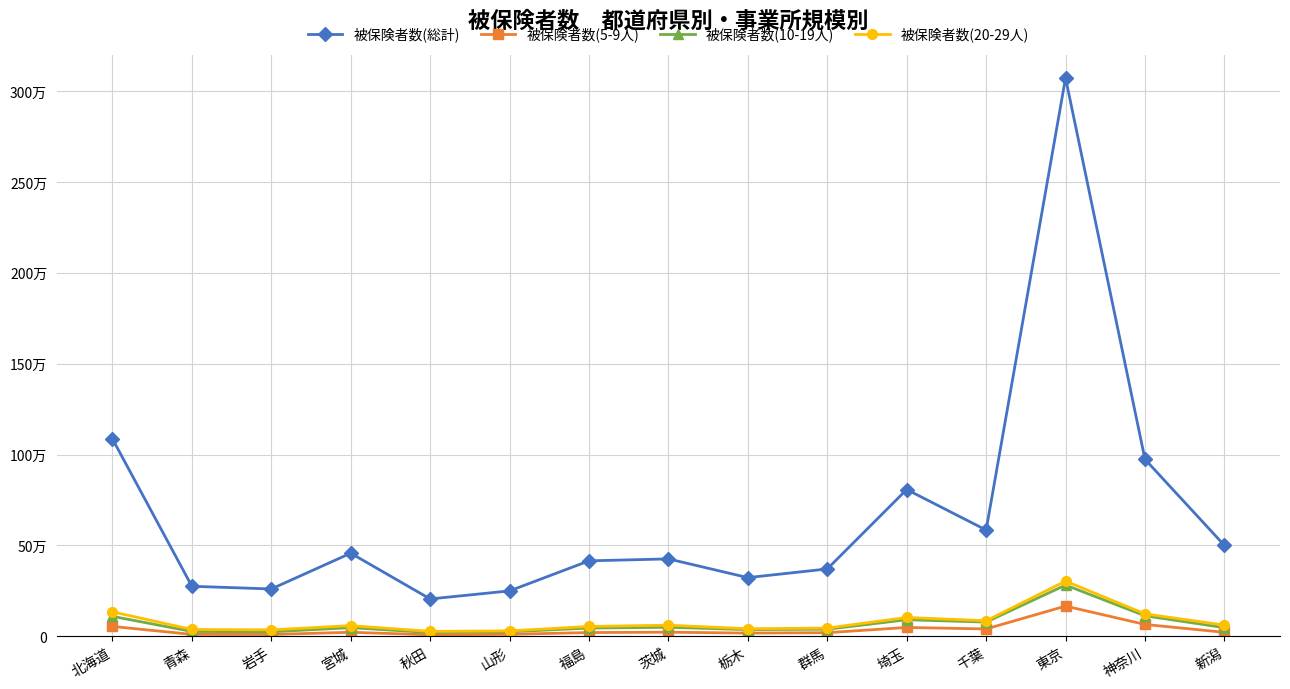

The 被保険者数(総計) series shows 457520 at 宮城. True or false?

True